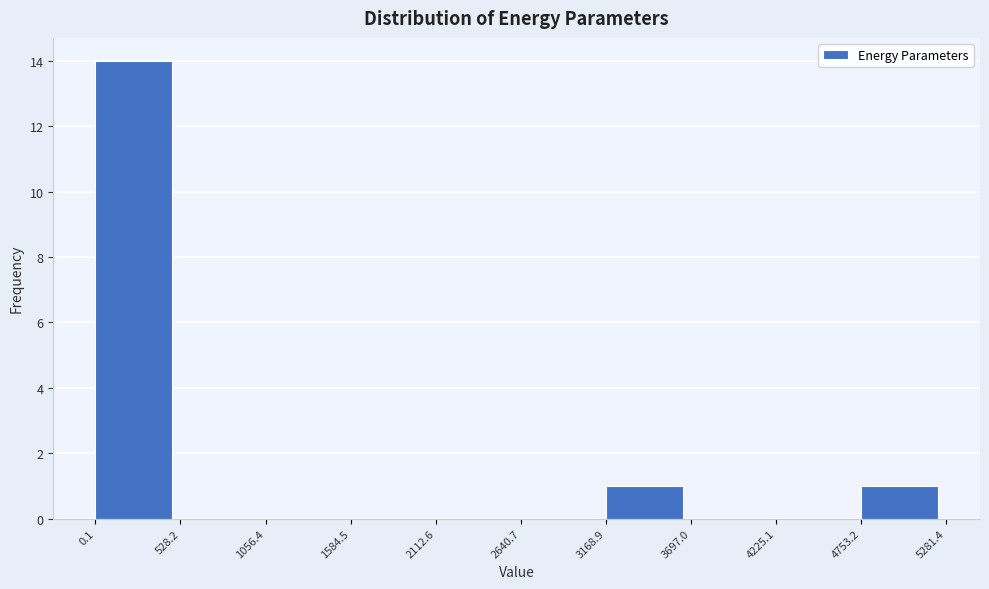

Reading left to right, list every bar in this chart as the range it spans on the x-axis followed by its height. The values are not printed on the chart, so give them approximately, as read against the axis.

0.1 to 528.2: 14
528.2 to 1056.4: 0
1056.4 to 1584.5: 0
1584.5 to 2112.6: 0
2112.6 to 2640.7: 0
2640.7 to 3168.9: 0
3168.9 to 3697.0: 1
3697.0 to 4225.1: 0
4225.1 to 4753.2: 0
4753.2 to 5281.4: 1